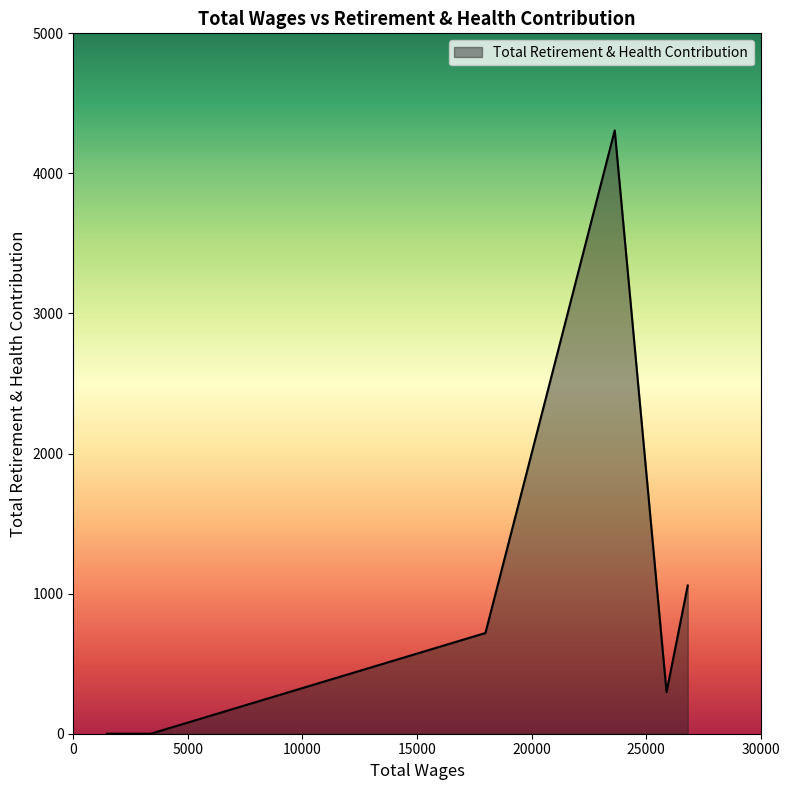

What is the maximum value shown in the chart?

4307